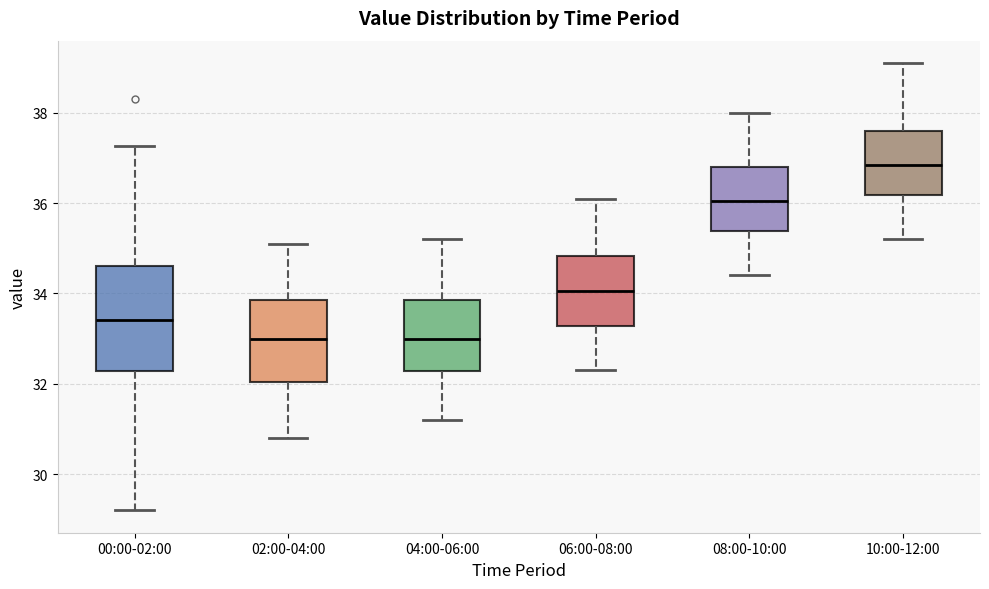

Where does the median line of the box for 10:00-12:00 sit on the y-axis? The values are not printed on the chart, so give them approximately, as read against the axis.

36.8